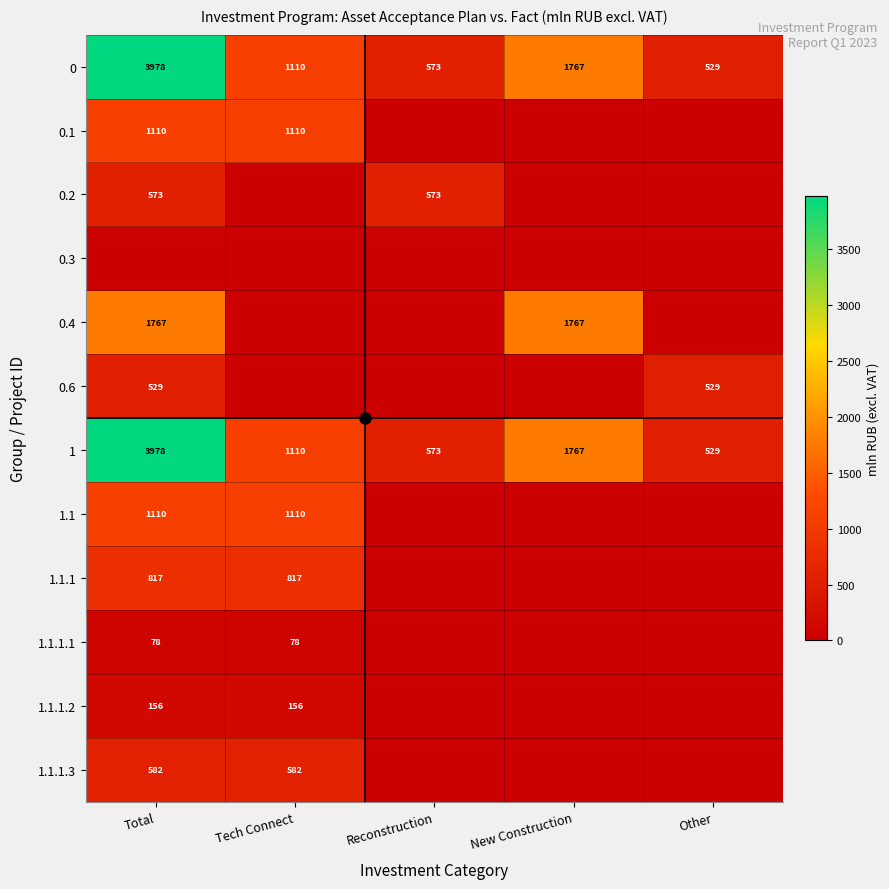

The 1.1.1.2 series shows -62.5 at New Construction. True or false?

False